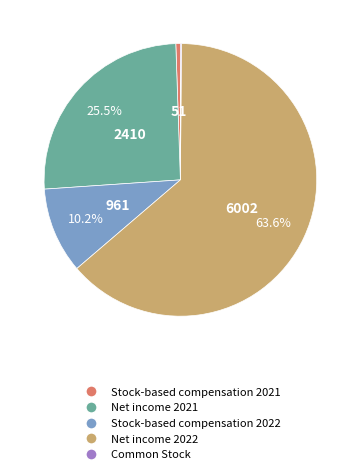

Is Net income 2022 the majority of the pie?

Yes